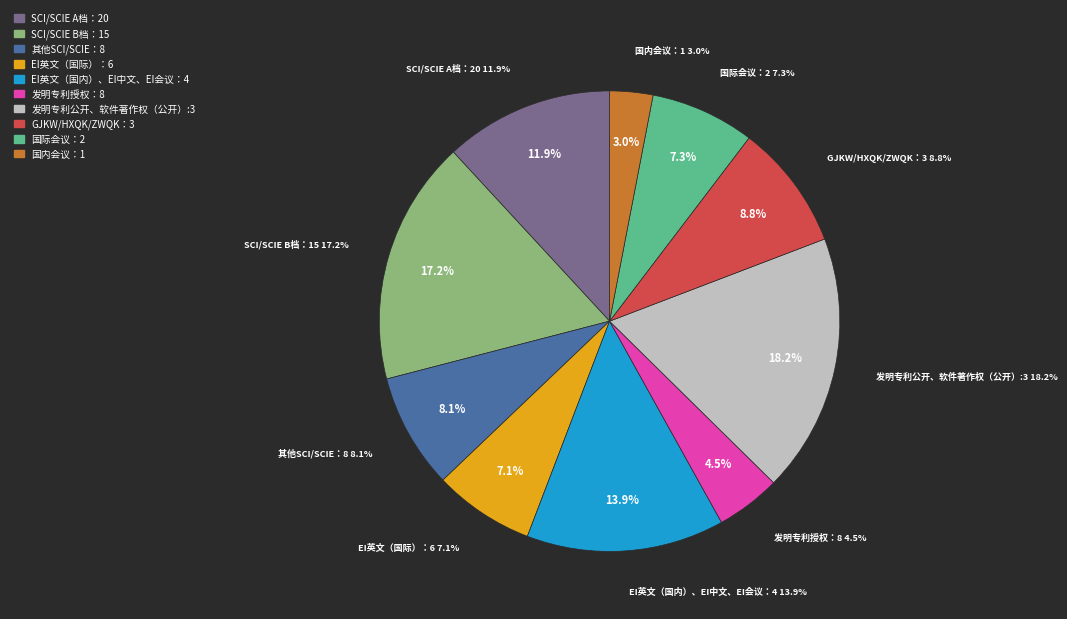

To the nearest percent, what percentage of the pie is 国际会议：2?

7%